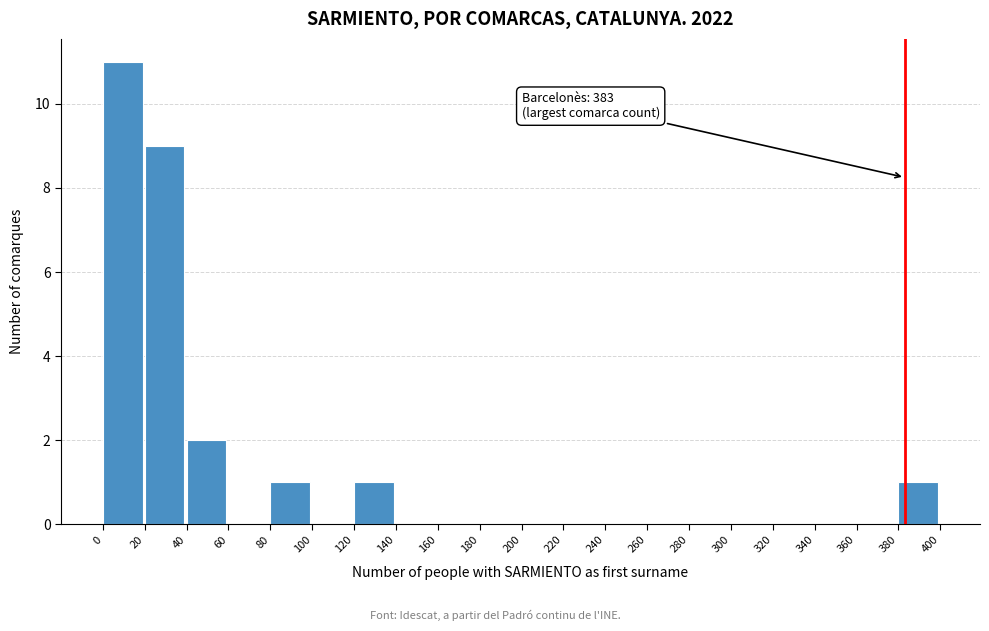

Over which range of the x-axis is the bar tallest?

0 to 20